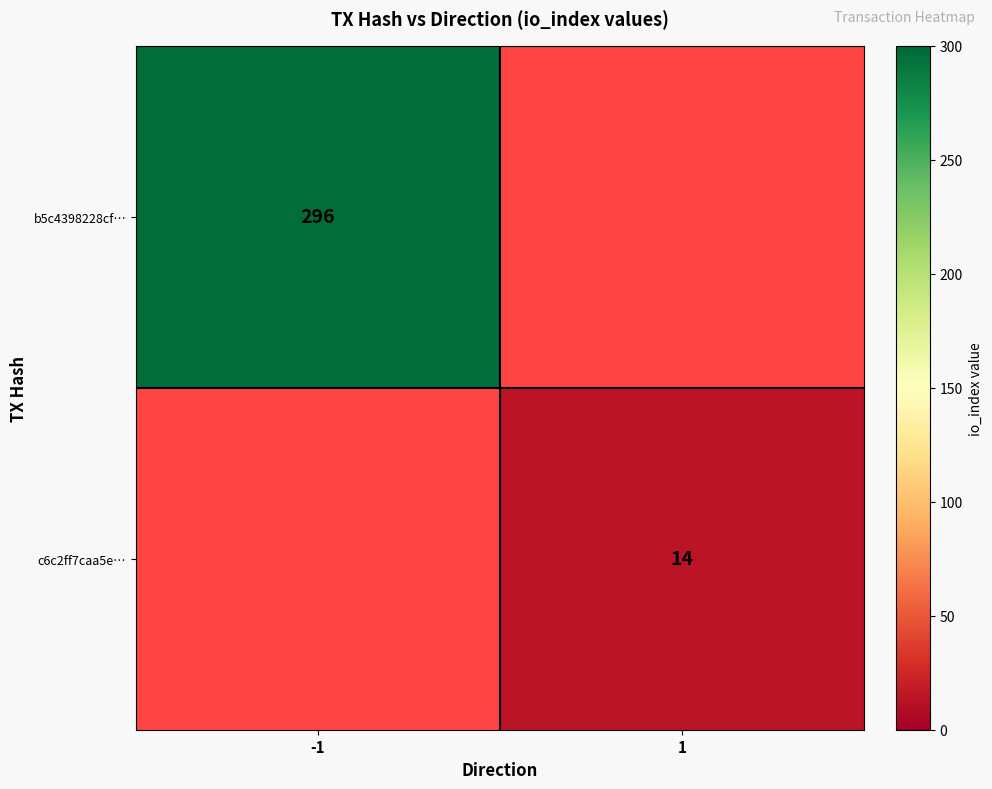

Is it true that b5c4398228cf… equals 296 at -1?

True